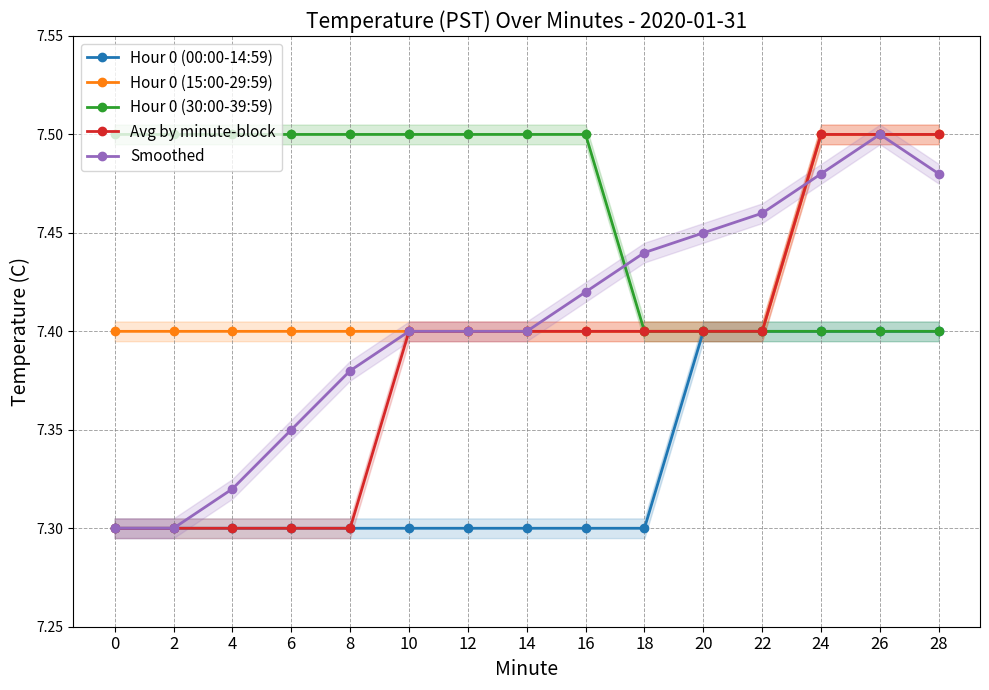

At which category is the sum across all series the highest?

26